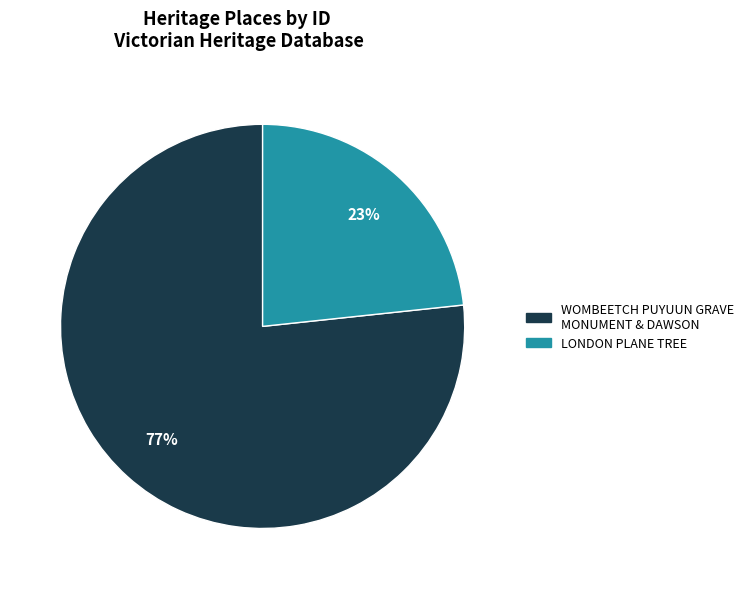

Does WOMBEETCH PUYUUN GRAVE MONUMENT & DAWSON account for over 50% of the chart?

Yes